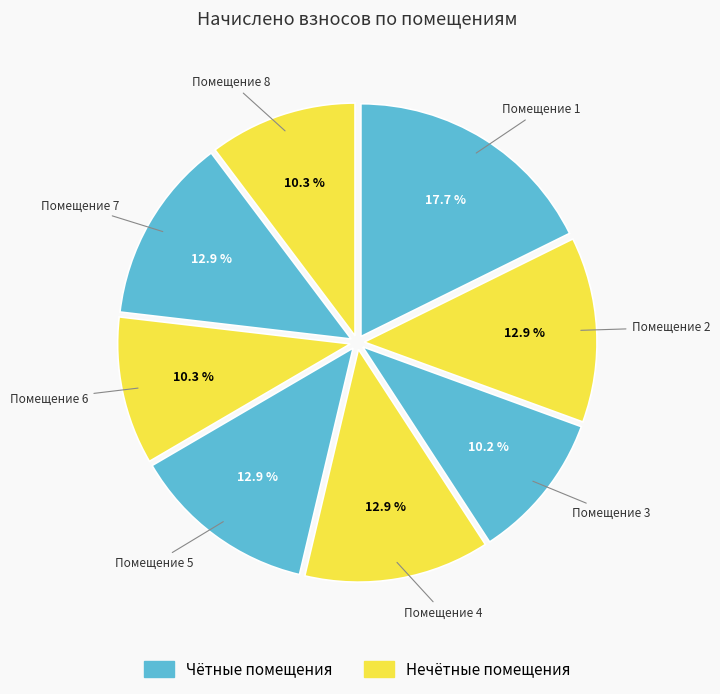

Does any single category account for the majority?

No